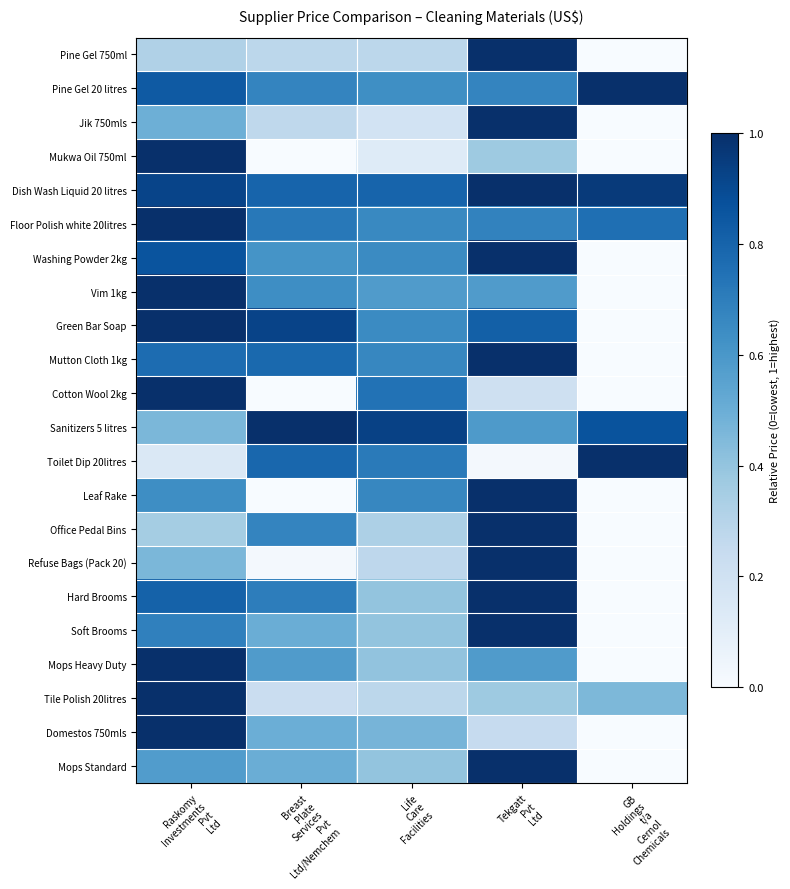

Rank the series by their maximum value, from lowest to highest.

Pine Gel 750ml, Pine Gel 20 litres, Jik 750mls, Mukwa Oil 750ml, Dish Wash Liquid 20 litres, Floor Polish white 20litres, Washing Powder 2kg, Vim 1kg, Green Bar Soap, Mutton Cloth 1kg, Cotton Wool 2kg, Sanitizers 5 litres, Toilet Dip 20litres, Leaf Rake, Office Pedal Bins, Refuse Bags (Pack 20), Hard Brooms, Soft Brooms, Mops Heavy Duty, Tile Polish 20litres, Domestos 750mls, Mops Standard